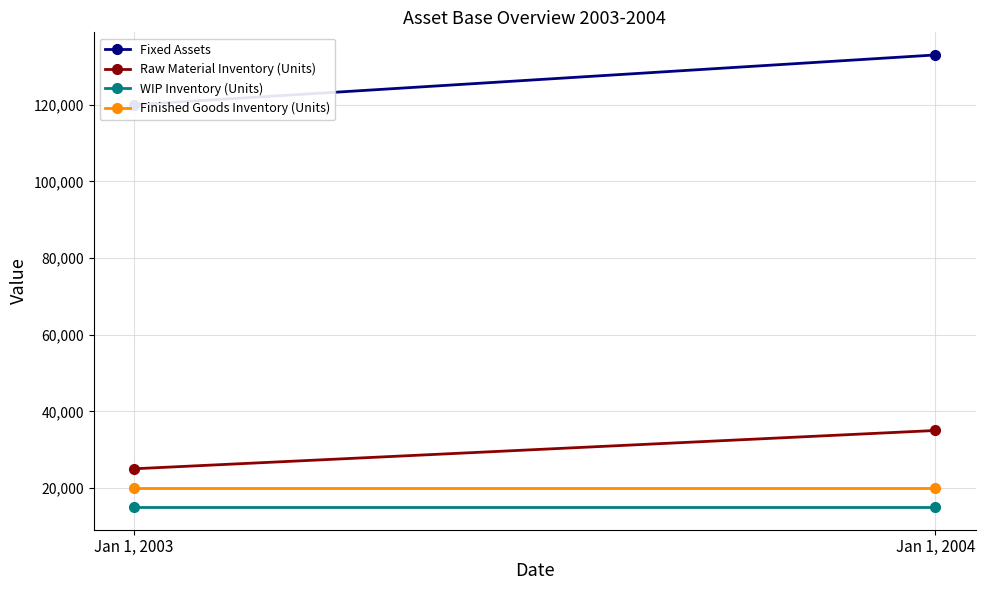

Is it true that Fixed Assets equals 169075 at Jan 1, 2003?

False